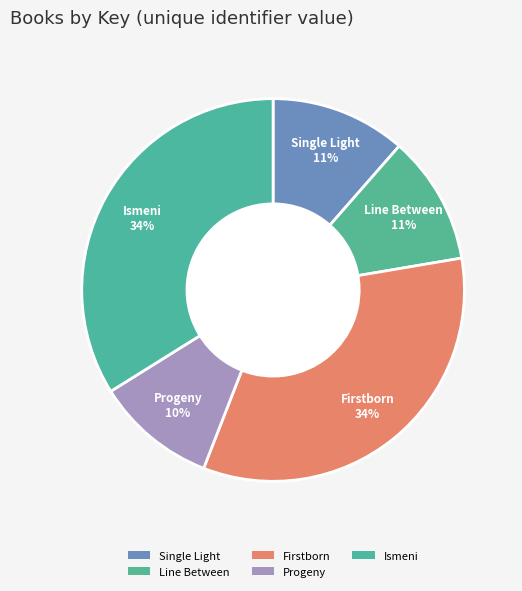

How many slices are in this pie chart?

5